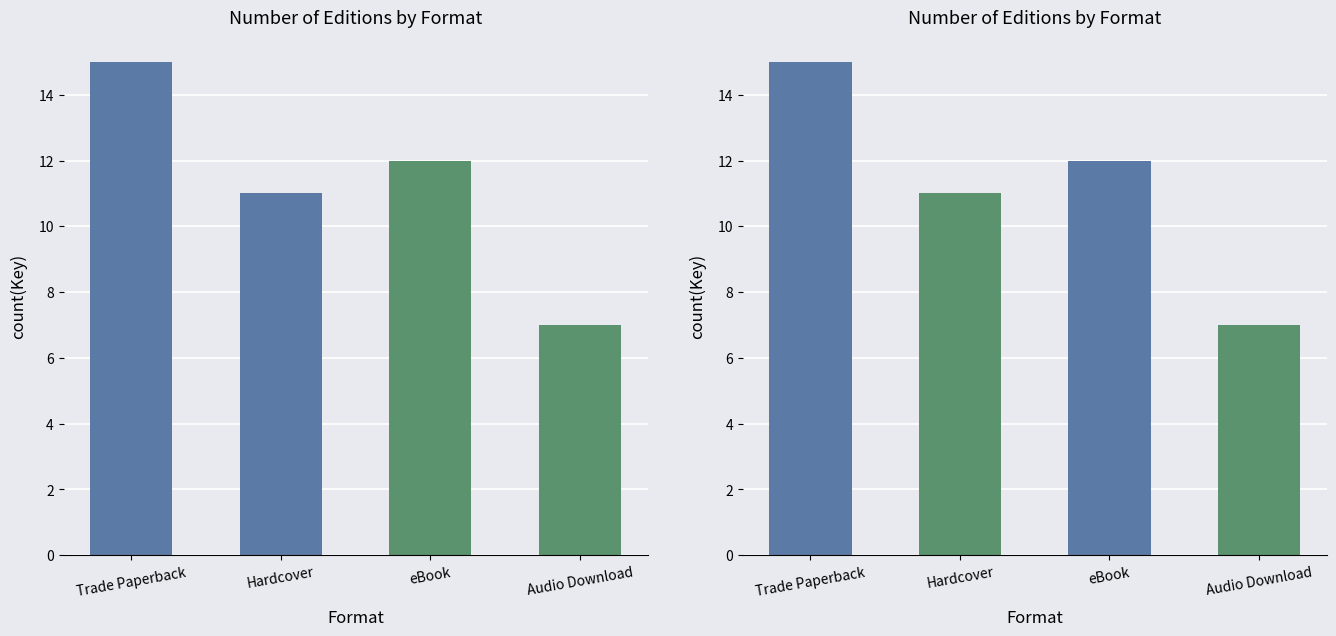

Where does the data first go above 12?

Trade Paperback